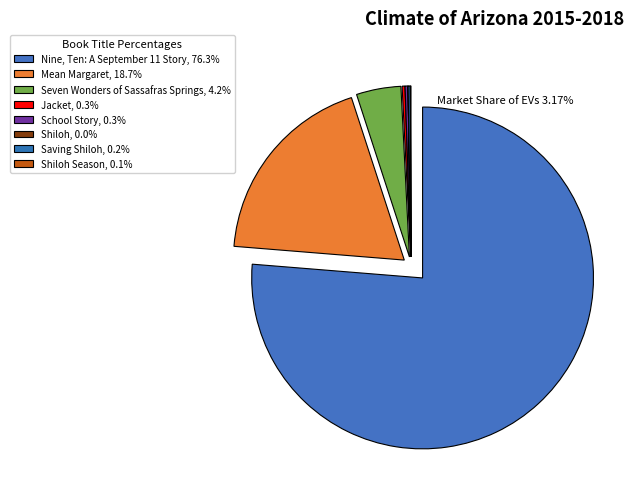

Which category has the biggest portion of the pie?

Nine, Ten: A September 11 Story